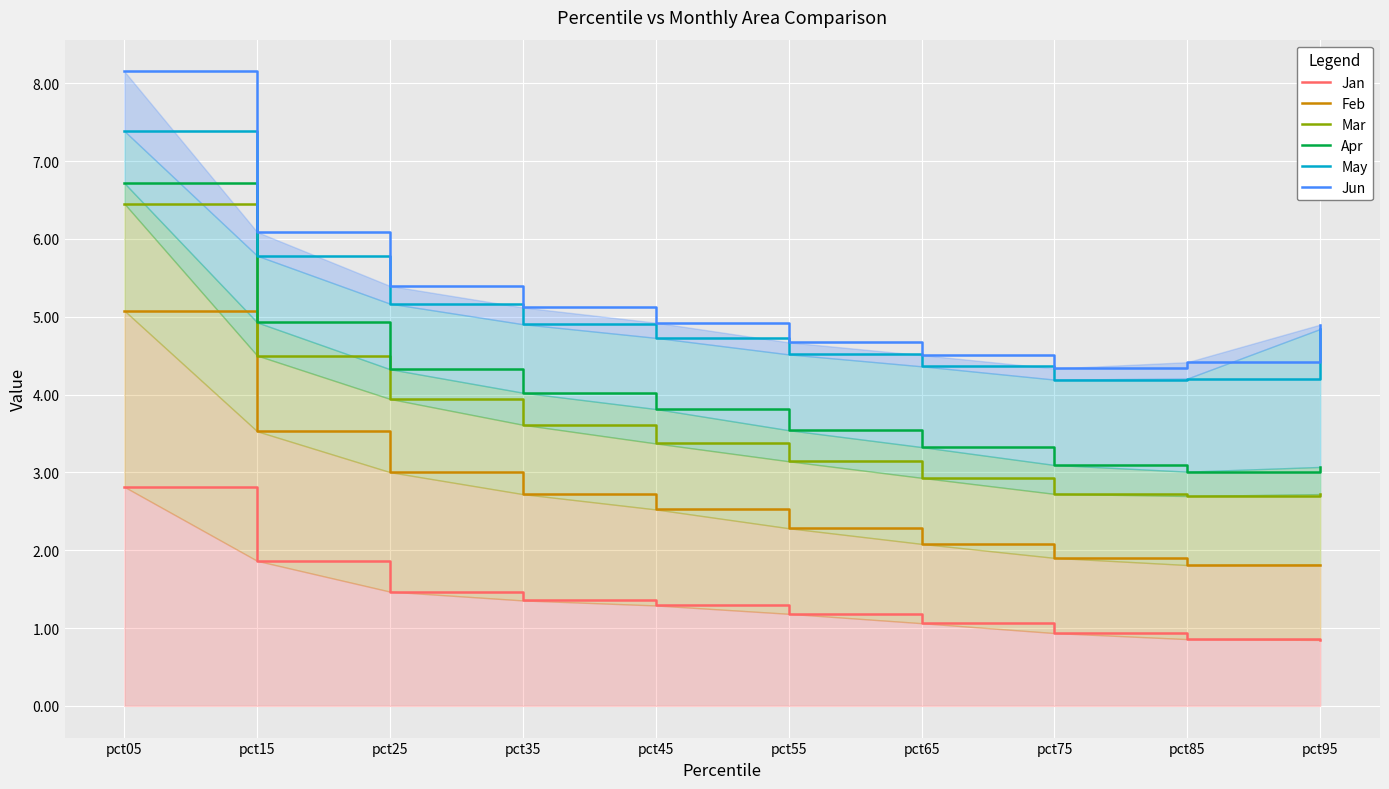

Reading left to right, list all the values displayed in this chart.

Jan: 2.8	1.9	1.5	1.4	1.3	1.2	1.1	0.9	0.9	0.8
Feb: 5.1	3.5	3.0	2.7	2.5	2.3	2.1	1.9	1.8	1.8
Mar: 6.5	4.5	3.9	3.6	3.4	3.1	2.9	2.7	2.7	2.7
Apr: 6.7	4.9	4.3	4.0	3.8	3.5	3.3	3.1	3.0	3.1
May: 7.4	5.8	5.2	4.9	4.7	4.5	4.4	4.2	4.2	4.8
Jun: 8.2	6.1	5.4	5.1	4.9	4.7	4.5	4.3	4.4	4.9